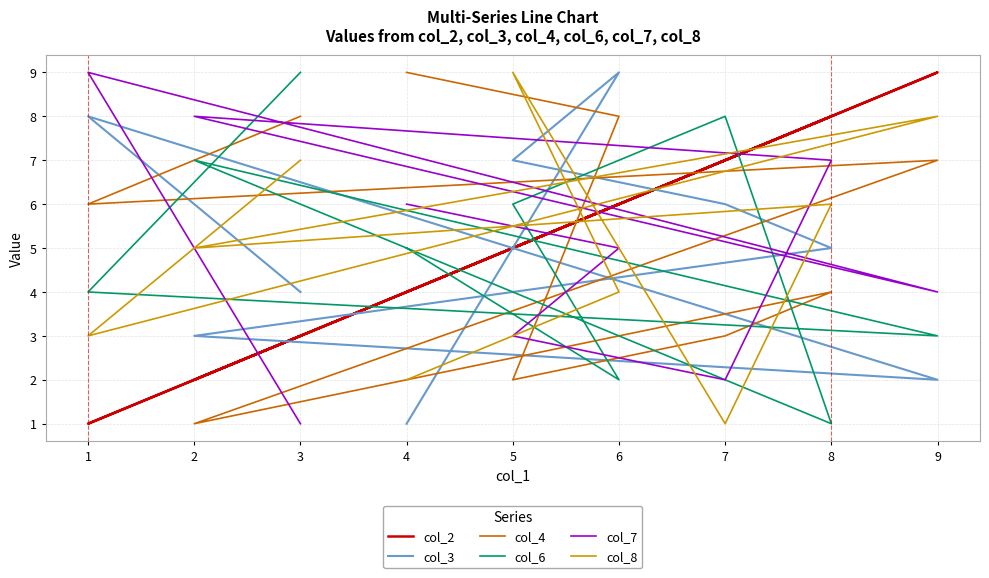

What is the difference between the col_7 values at 6 and 7?

3